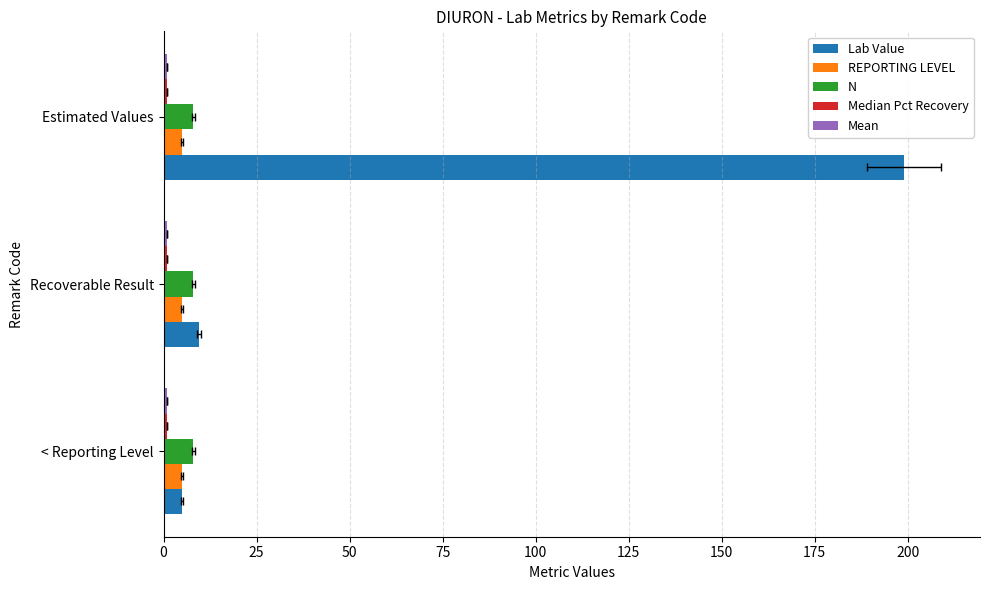

Does the chart contain stacked bars?

No